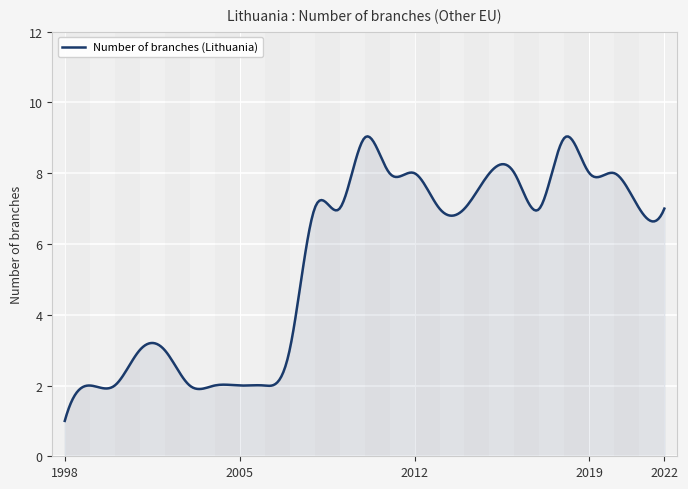

What is the difference between the maximum and minimum values?

8.0